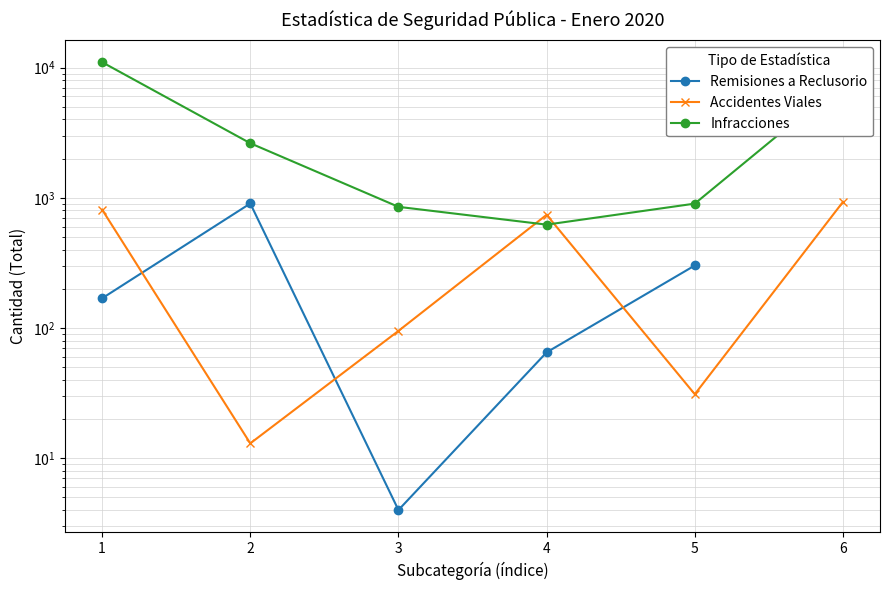

Which series has the largest total across all categories?

Infracciones